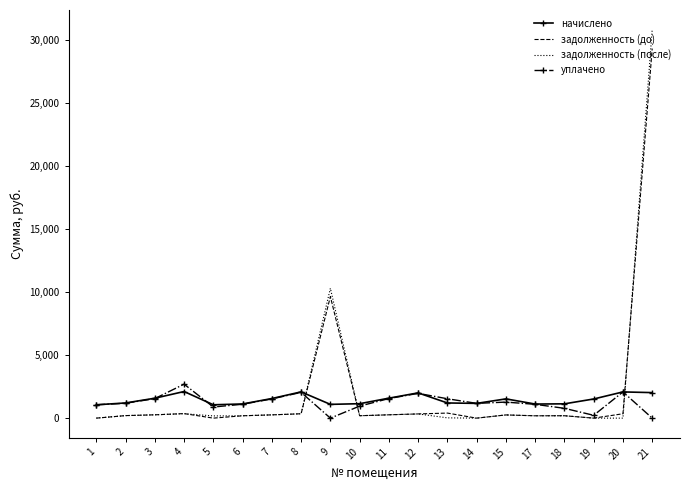

What is the difference between the highest and lowest values at 1?

1058.5